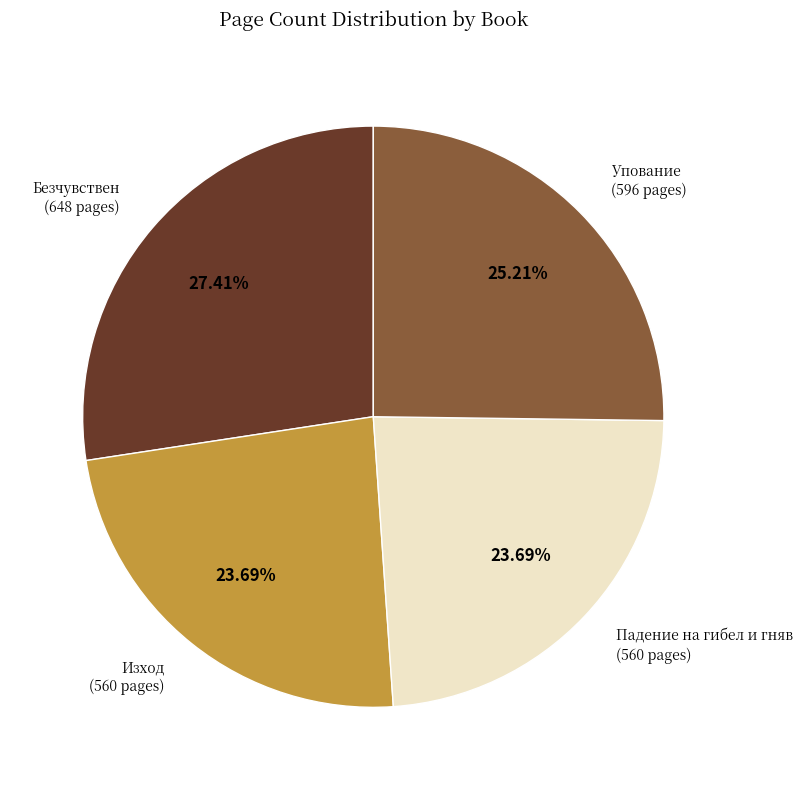

Is there a majority slice in this chart?

No